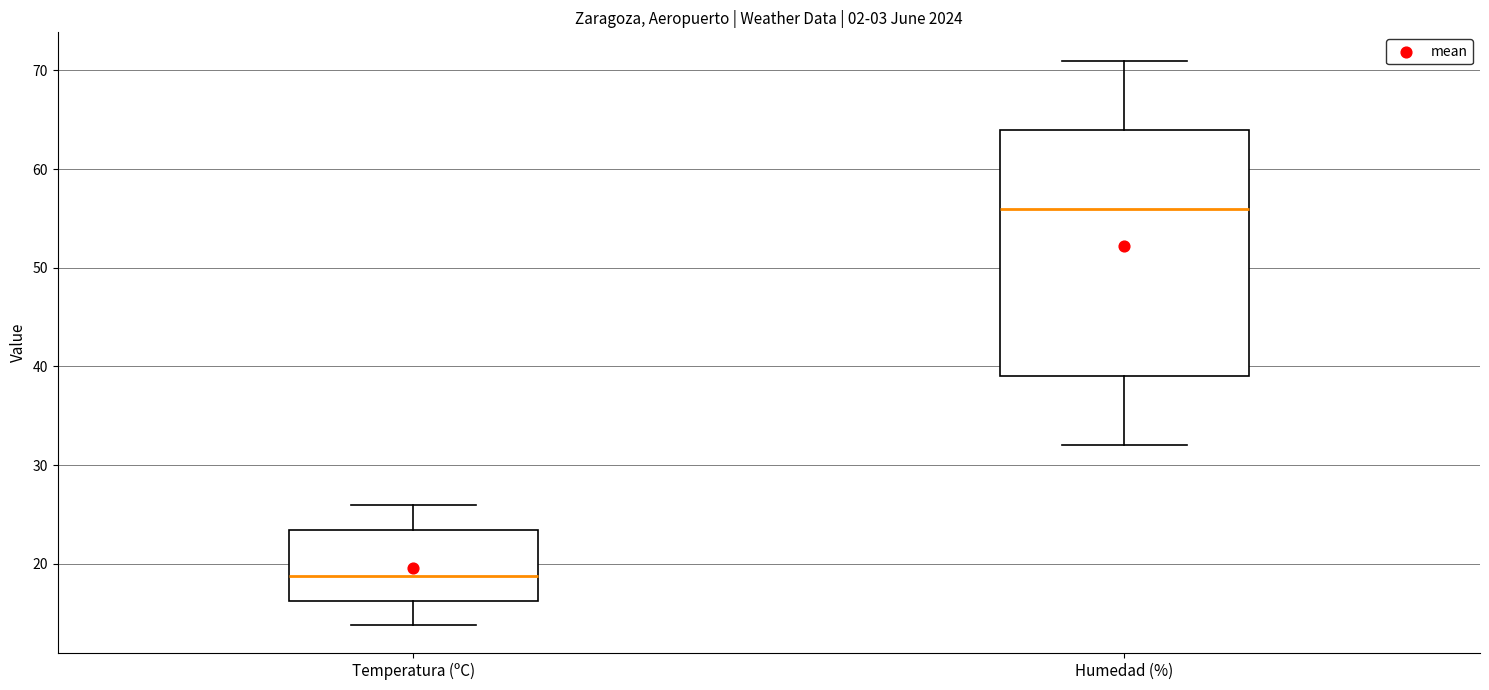

Where does the median line of the box for Humedad (%) sit on the y-axis? The values are not printed on the chart, so give them approximately, as read against the axis.

56